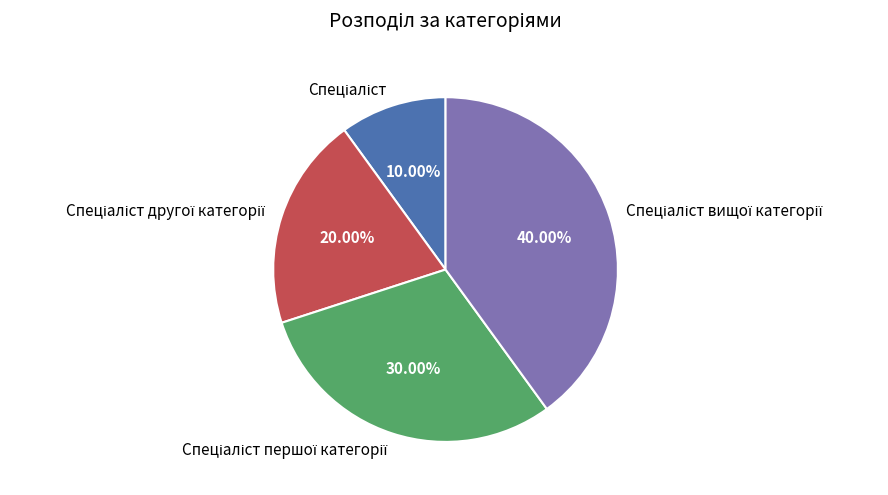

Is there a majority slice in this chart?

No